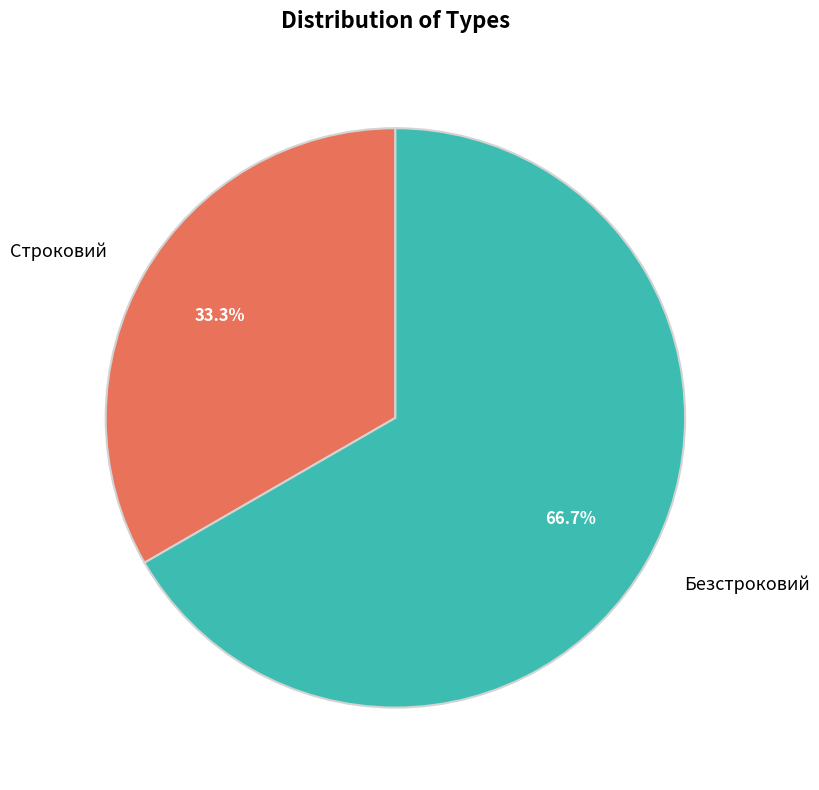

What percentage is the Безстроковий slice, to the nearest percent?

67%